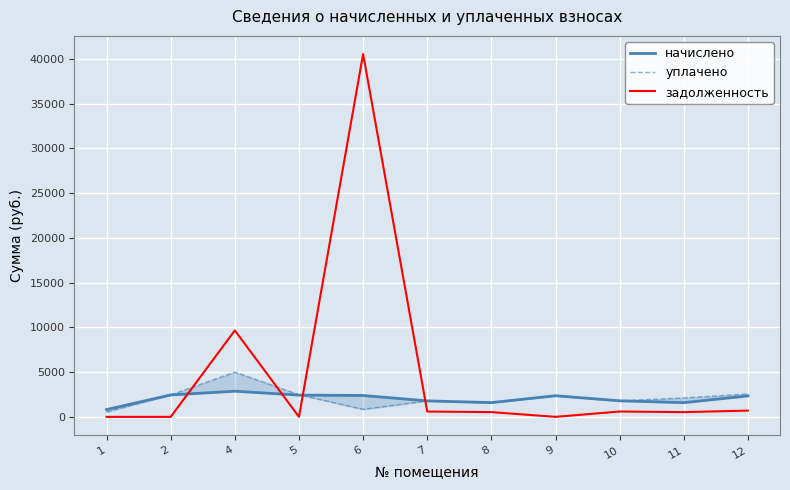

Does the chart display data point markers on the line(s)?

No